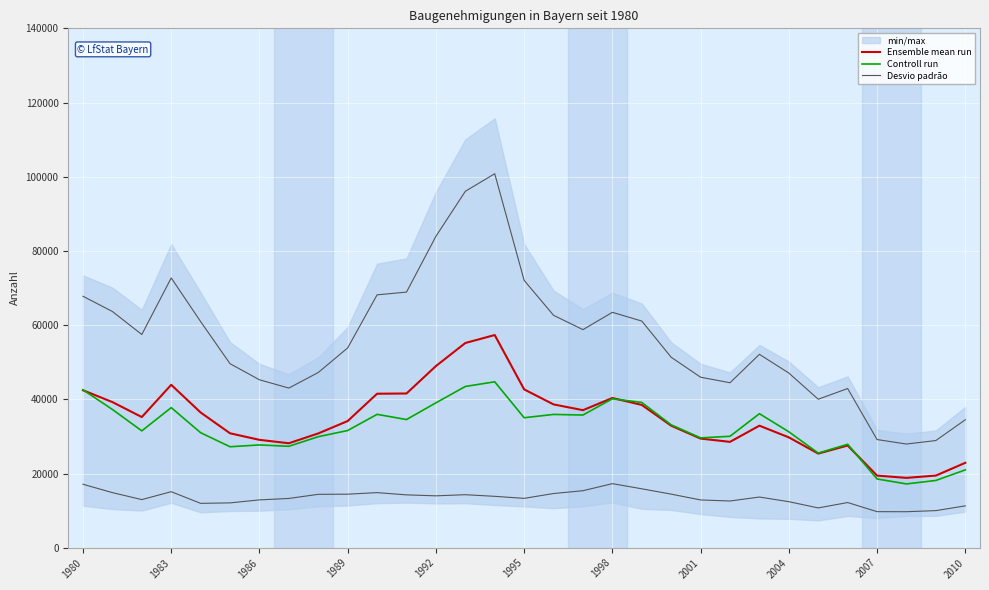

What is the sum of all Ensemble mean run values?

1079242.0